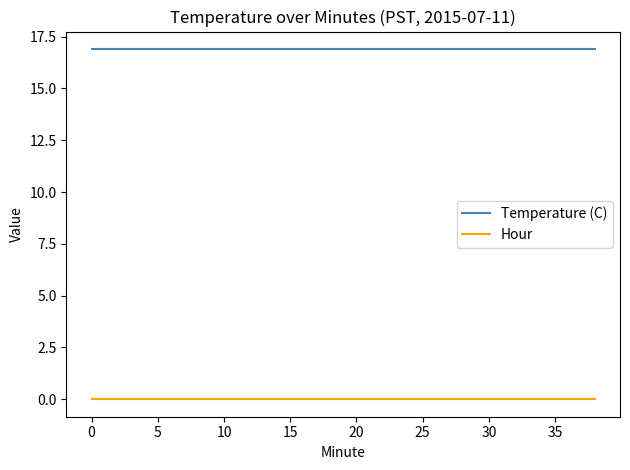

What is the greatest value displayed?

16.9